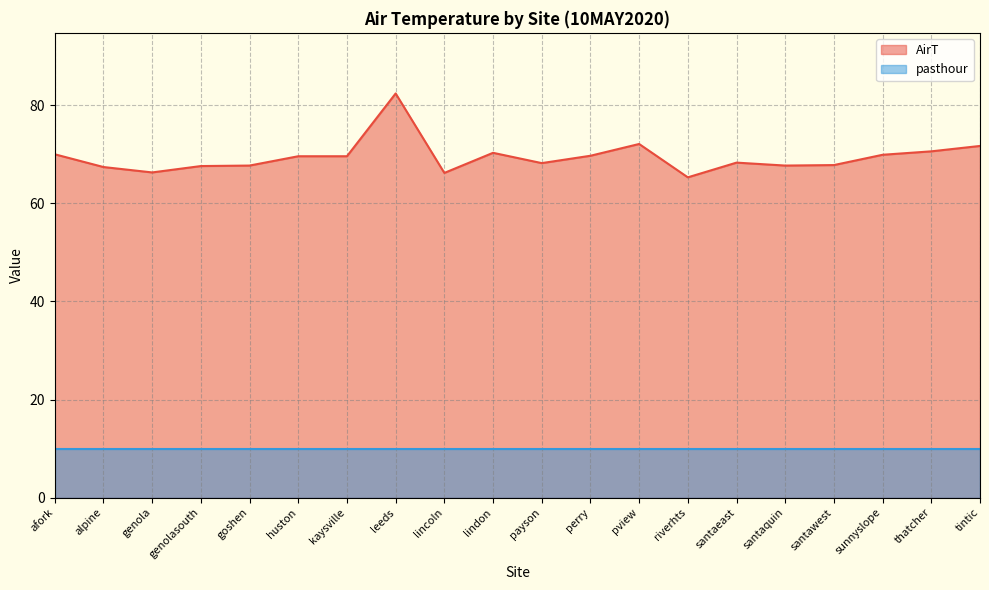

At which category does the chart reach its minimum across all series?

riverhts